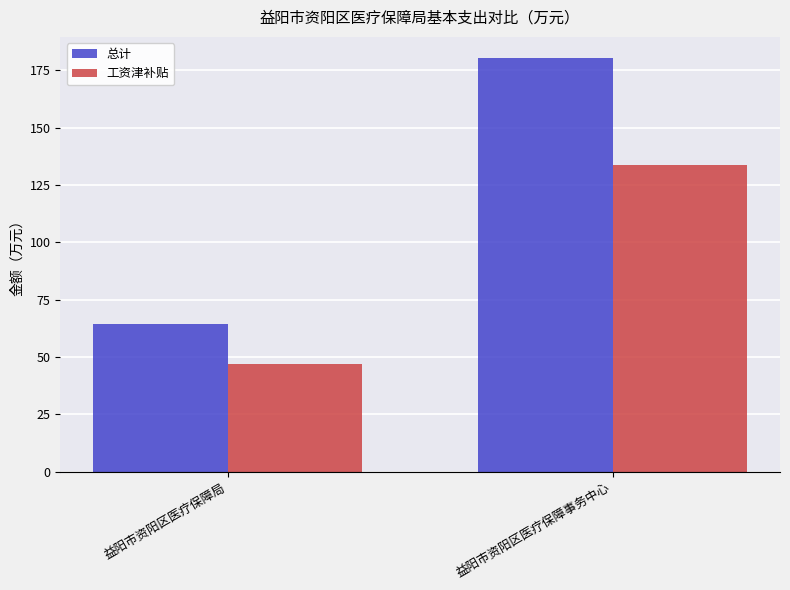

List the series in order of their overall mean, lowest first.

工资津补贴, 总计